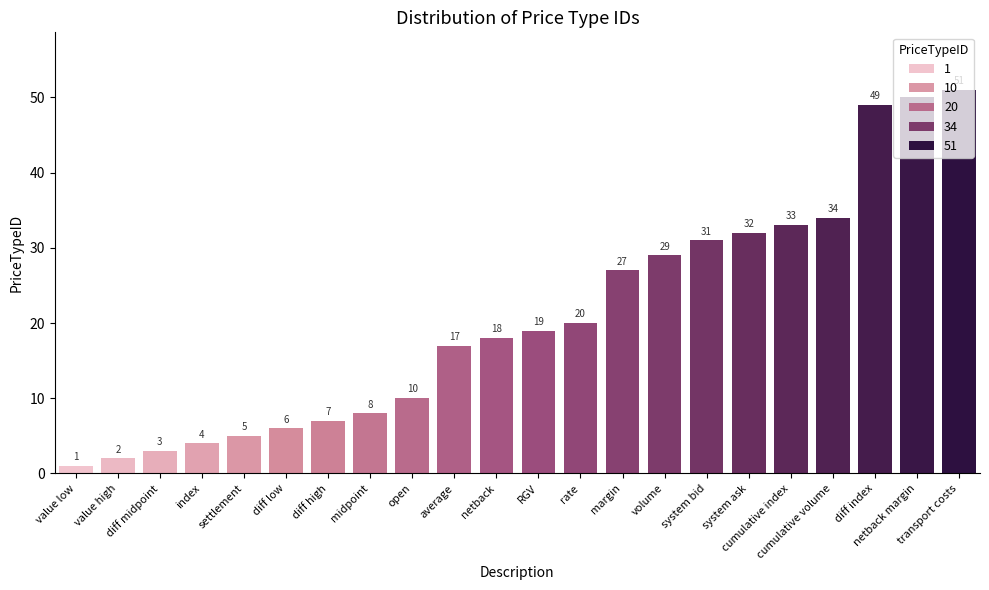

The value at netback is 18. True or false?

True